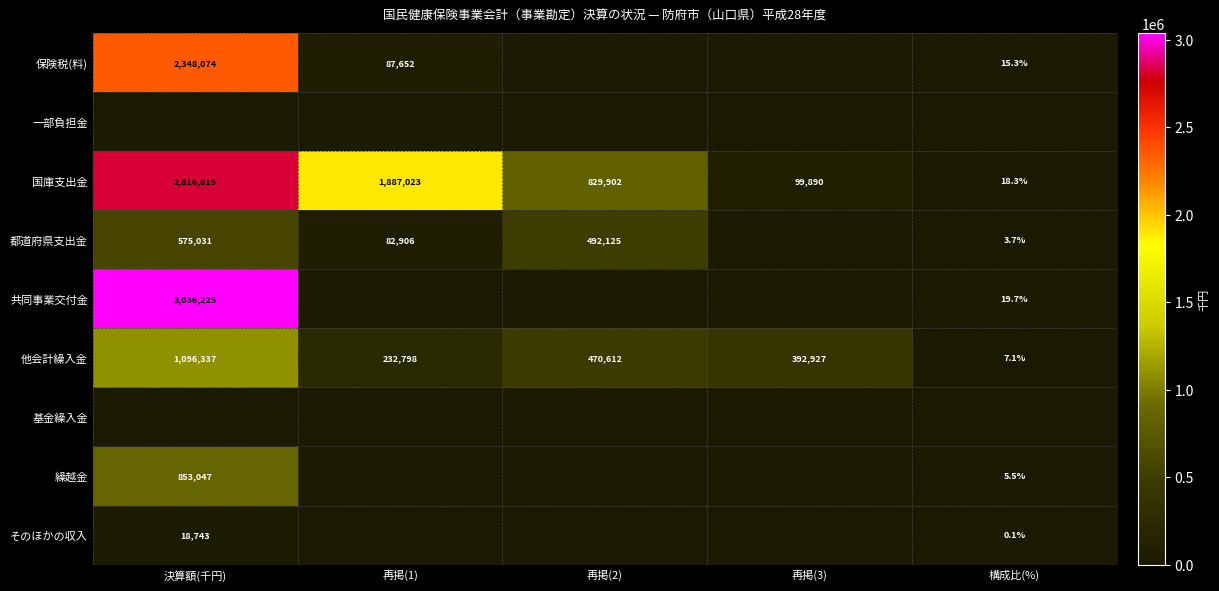

What is the spread (max minus min) of values at 再掲(3)?

392927.0